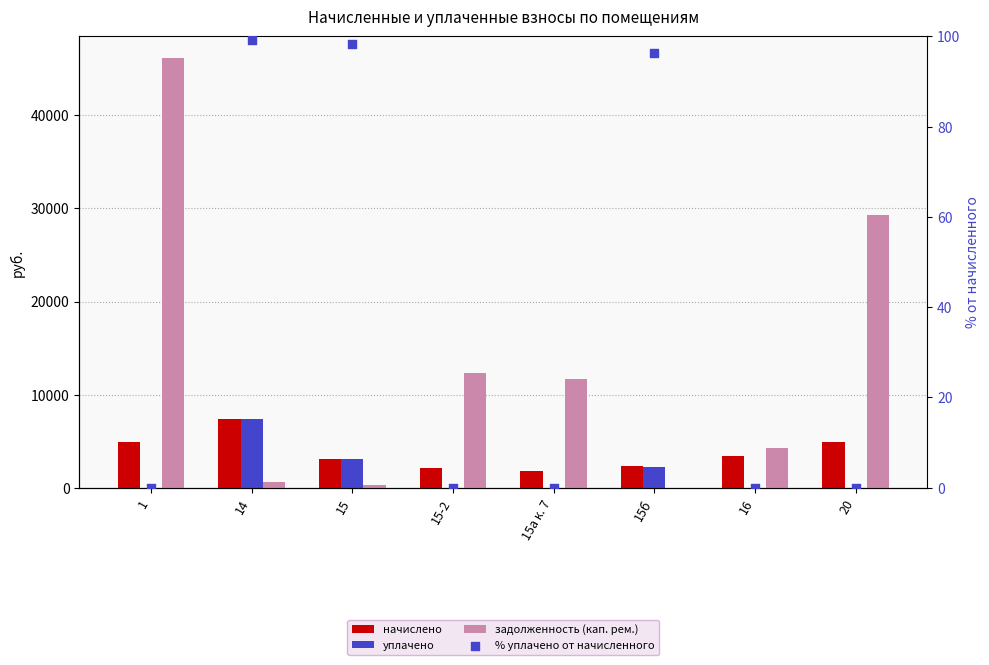

Which series has the largest total across all categories?

задолженность (кап. рем.)